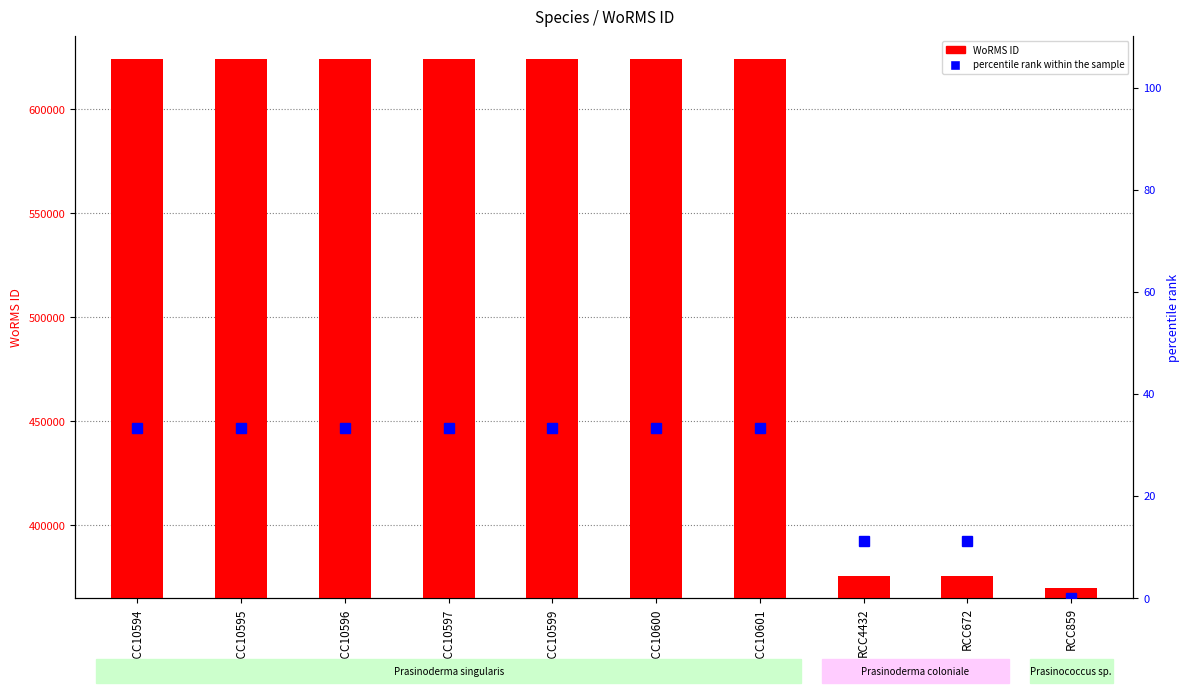

True or false: percentile rank within the sample has a value of 33.3 at RCC10601.

True